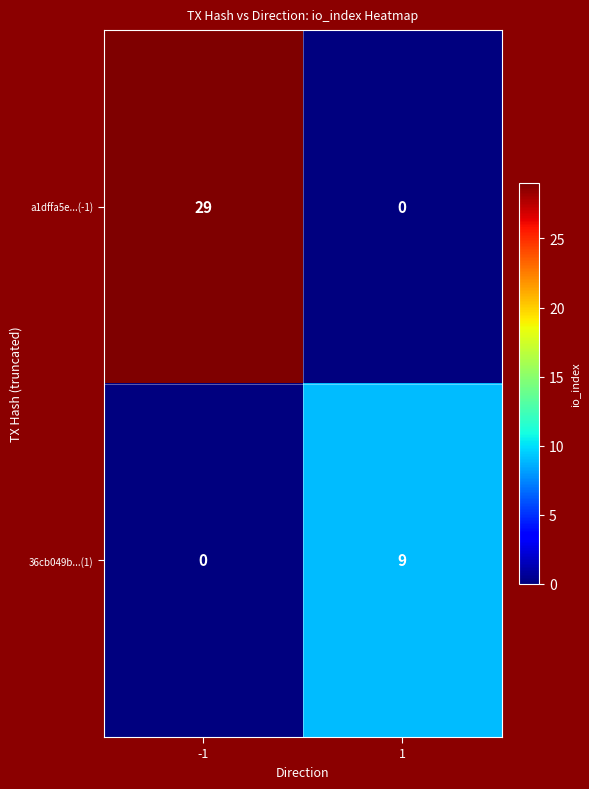

Count the number of categories in the chart.

2